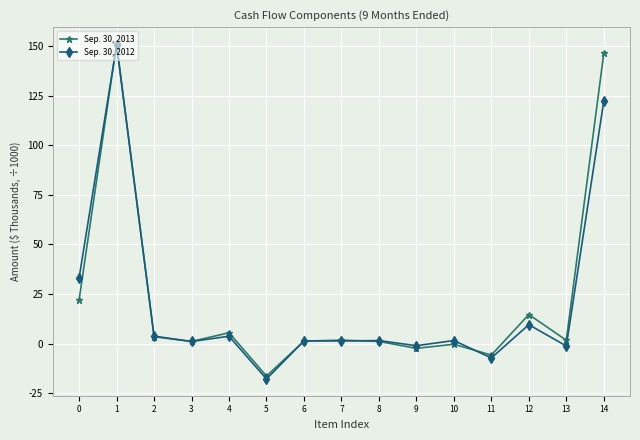

What is the spread (max minus min) of values at 1?

0.7